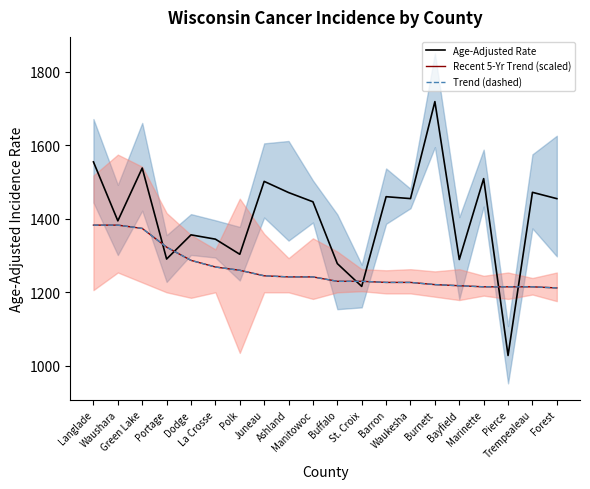

Which category has the highest value in the Age-Adjusted Rate series?

Burnett